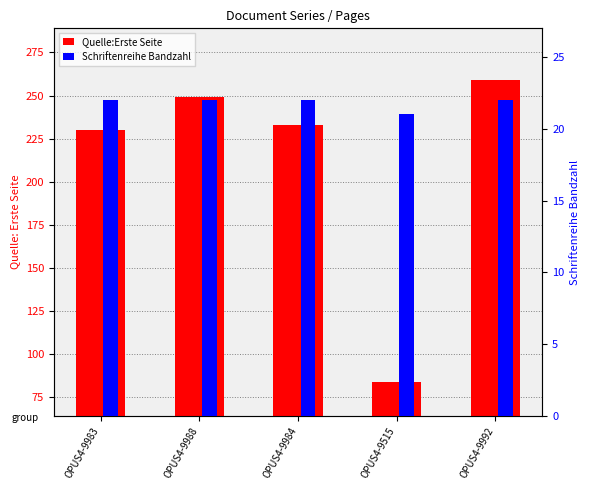

At which label does Schriftenreihe Bandzahl reach its peak?

OPUS4-9983